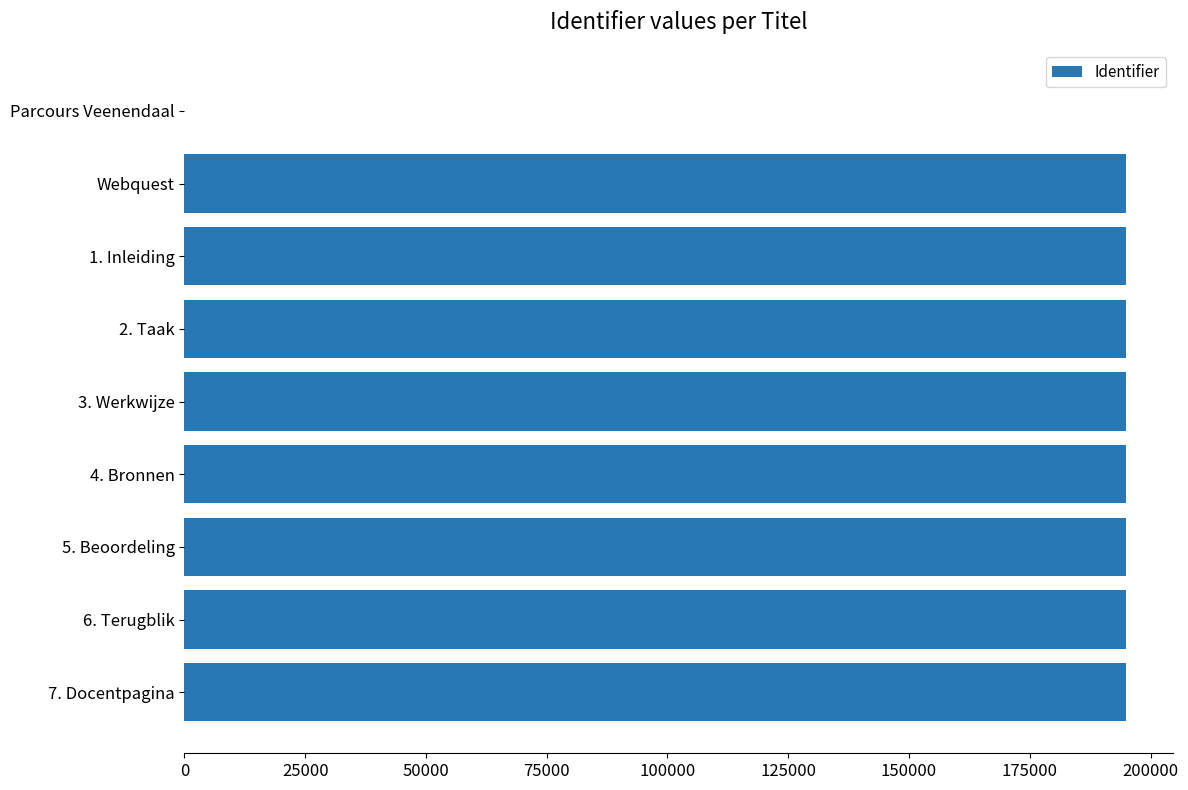

What is the greatest value displayed?

194966